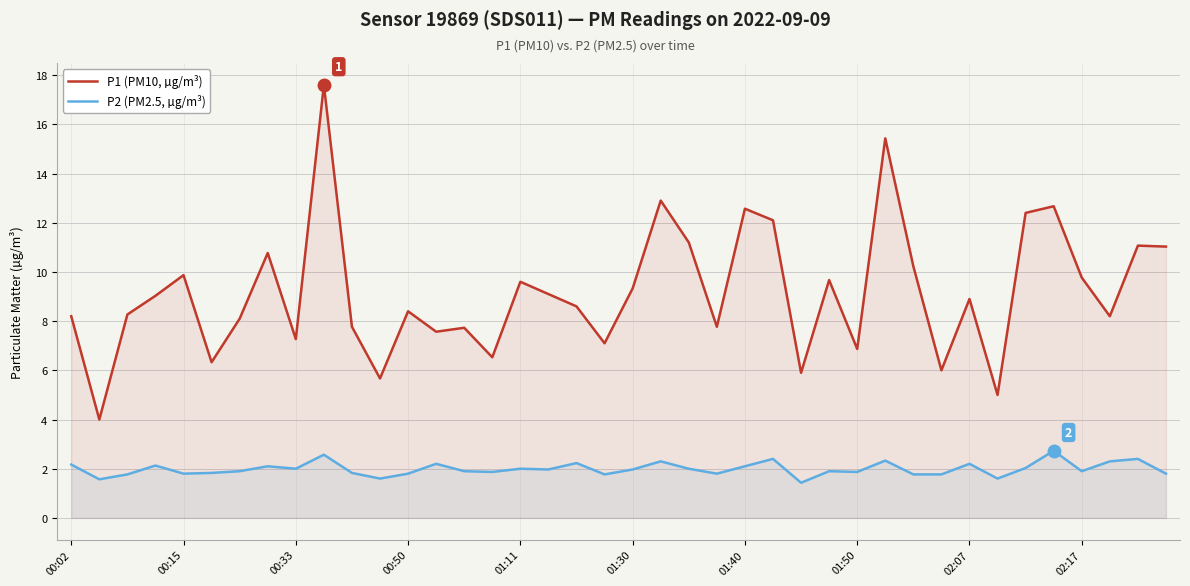

What is the difference between the second highest and minimum values in the P2 (PM2.5, µg/m³) series?

1.1